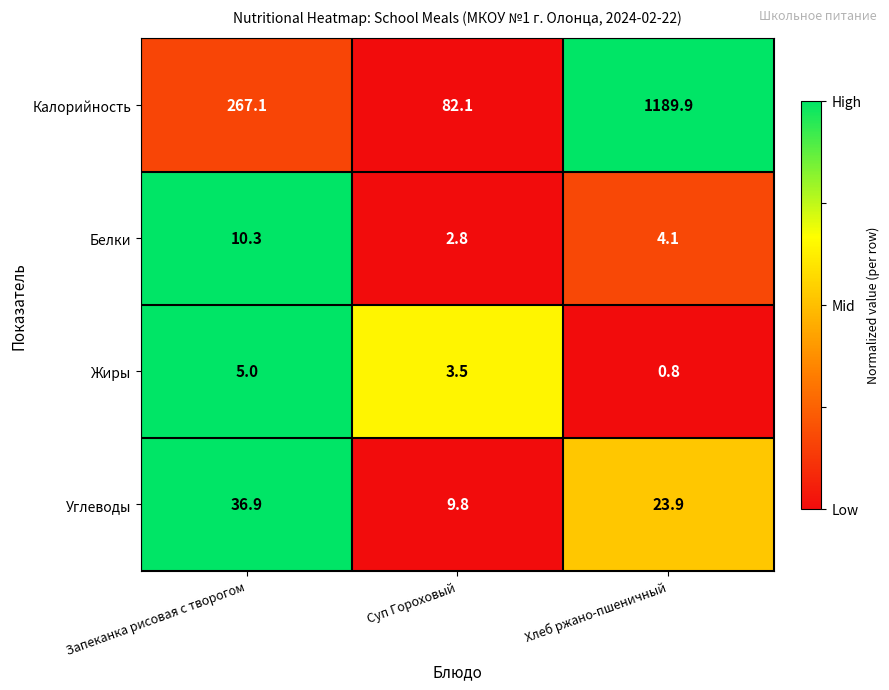

Which category has the highest value across all series?

Хлеб ржано-пшеничный